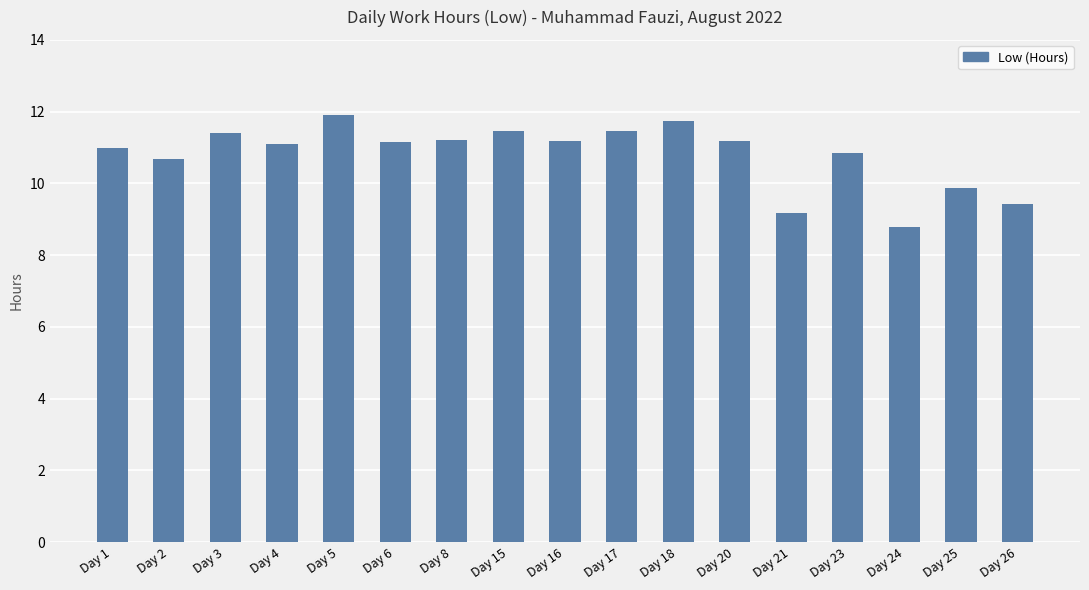

Which label corresponds to the largest value in the chart?

Day 5